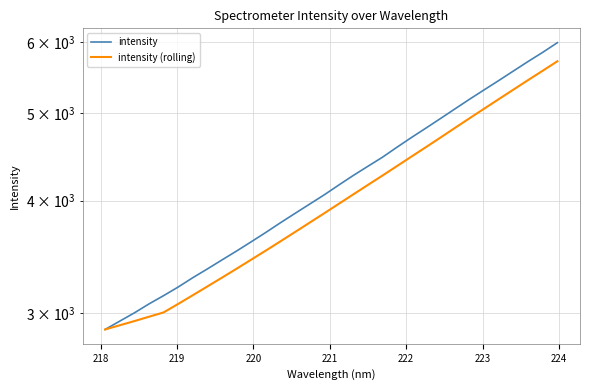

What is the difference between the second highest and minimum values in the intensity (rolling) series?

2703.5